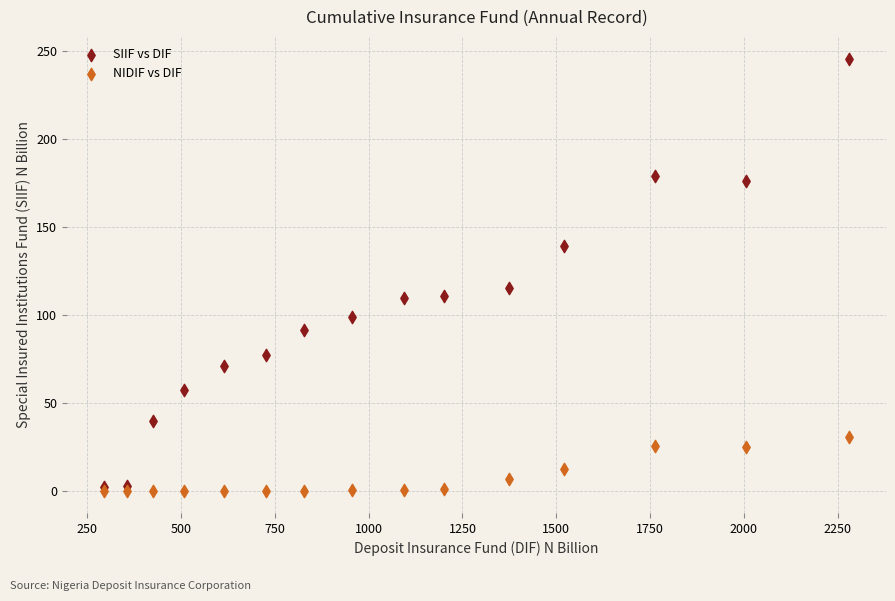

In the SIIF vs DIF series, what Y value is closest to 124?

115.3